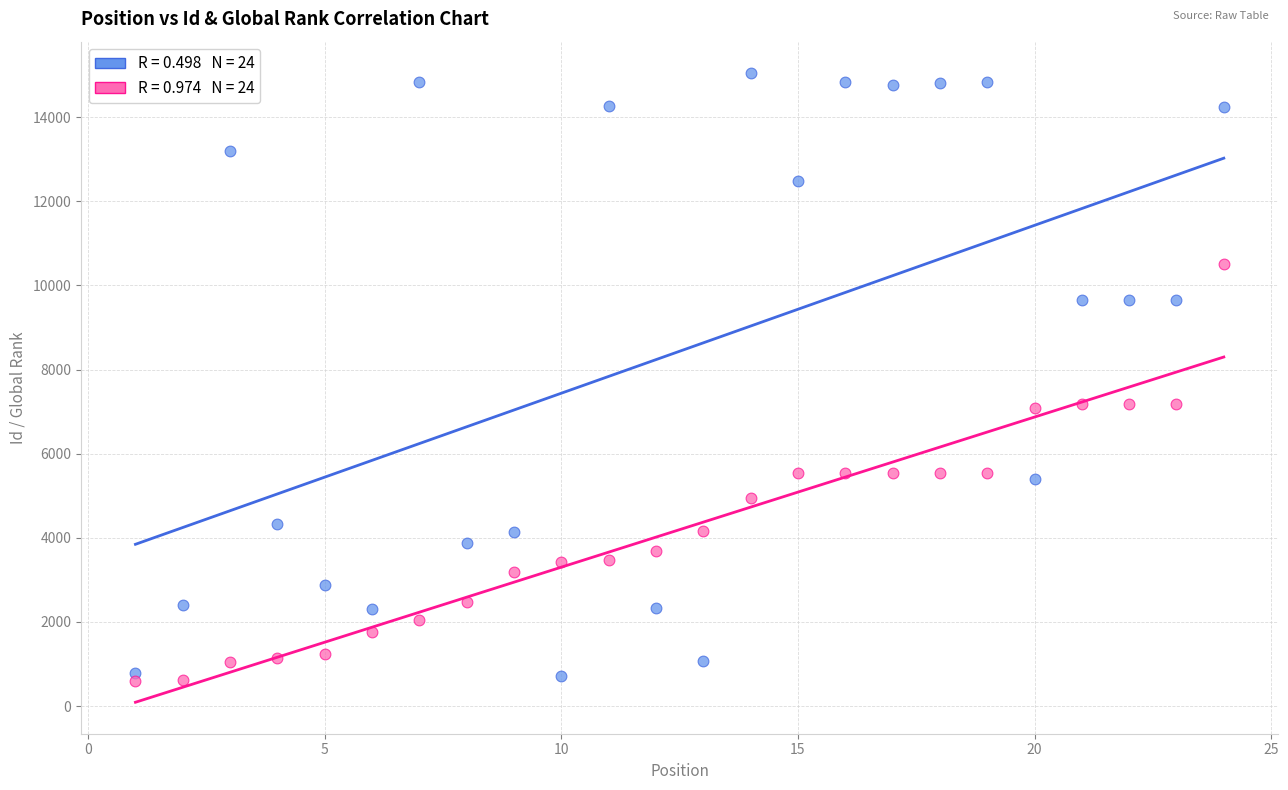

Across all data points, what is the range of X values (max minus min)?

23